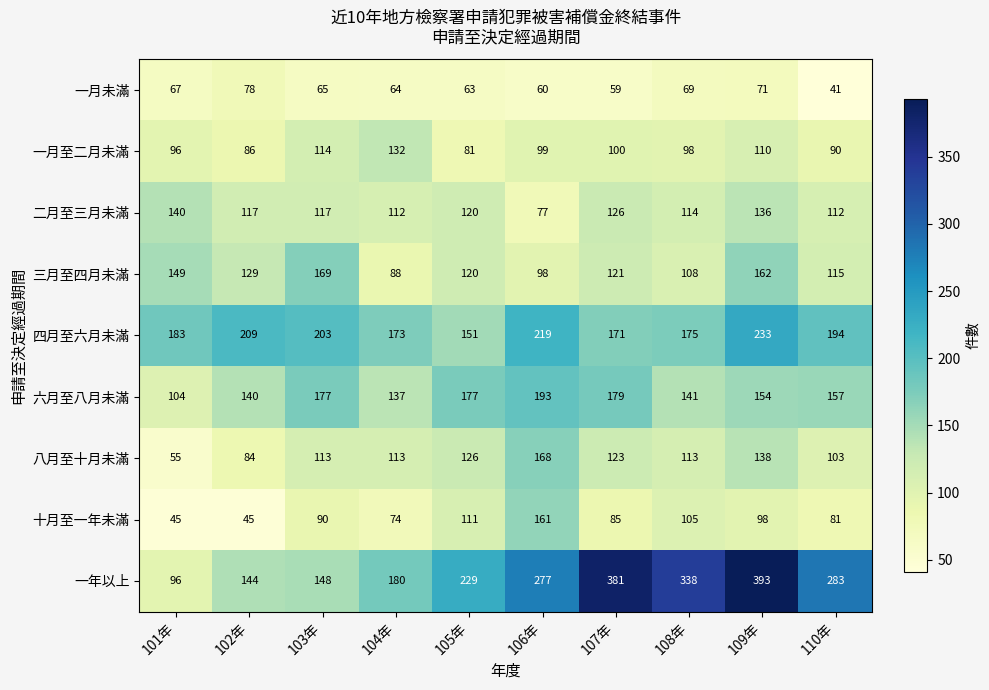

Which category has the highest value in the 二月至三月未滿 series?

101年